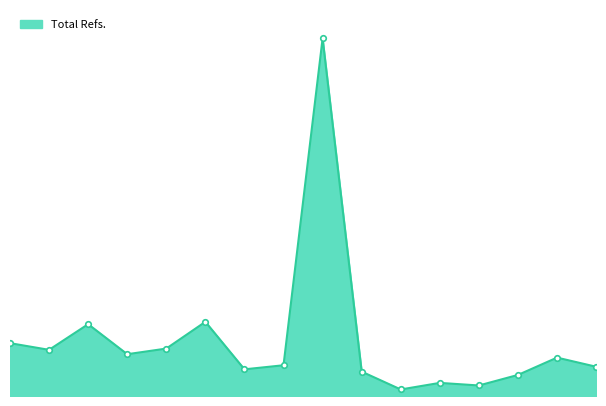

What is the value of the 2nd point from the left?

1655